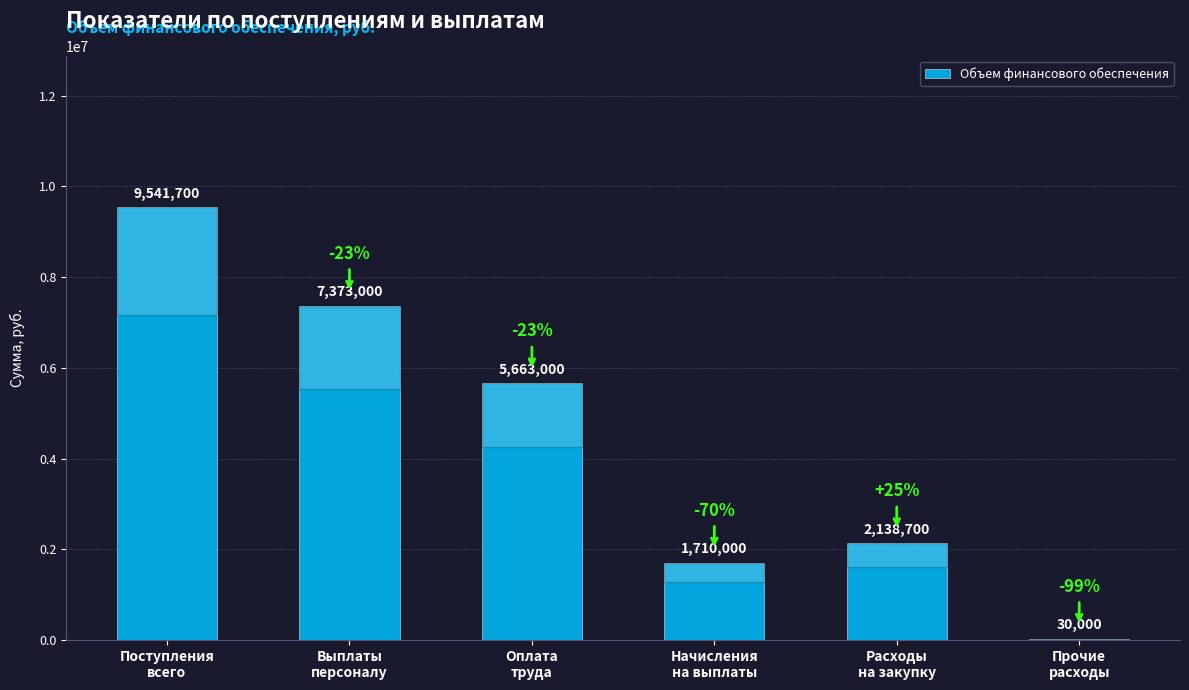

What is the maximum value shown in the chart?

9541700